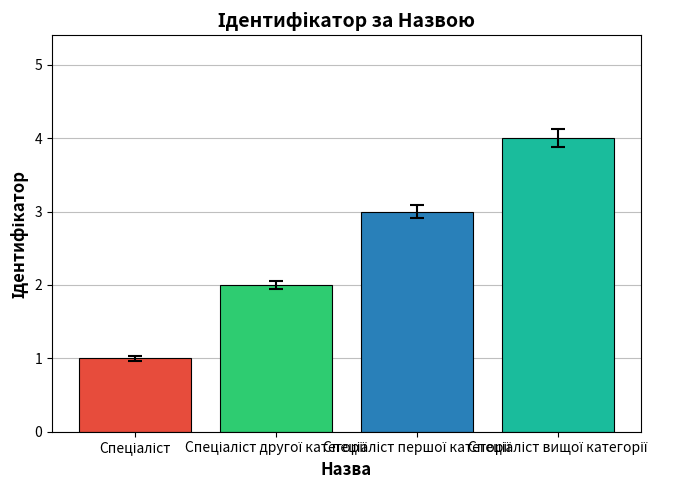

What is the value of the 3rd bar from the left?

3